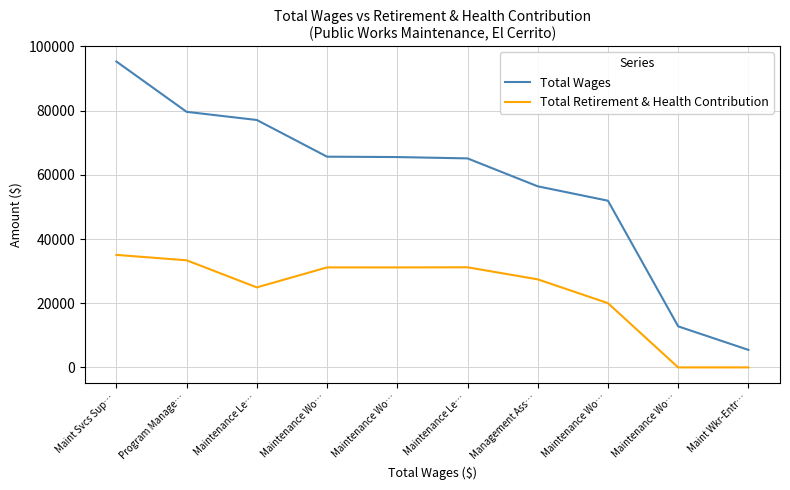

What is the highest value of the Total Retirement & Health Contribution series?

35058